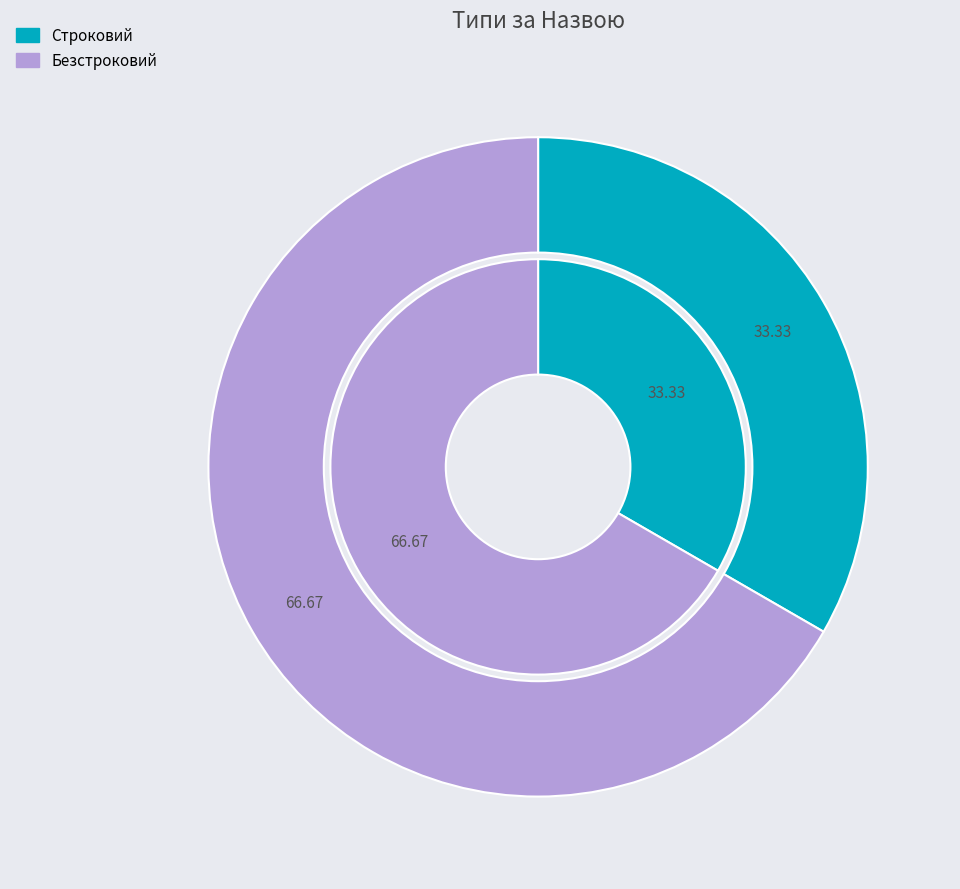

Is there any slice that represents more than half of the pie?

Yes